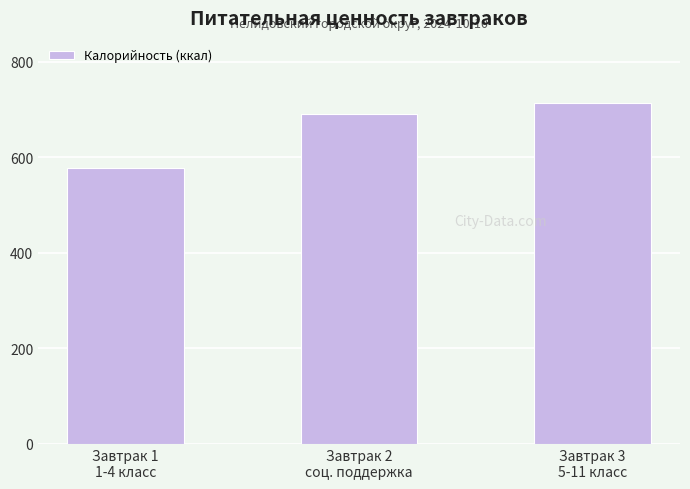

What is the change in value from Завтрак 1
1-4 класс to Завтрак 2
соц. поддержка?

+113